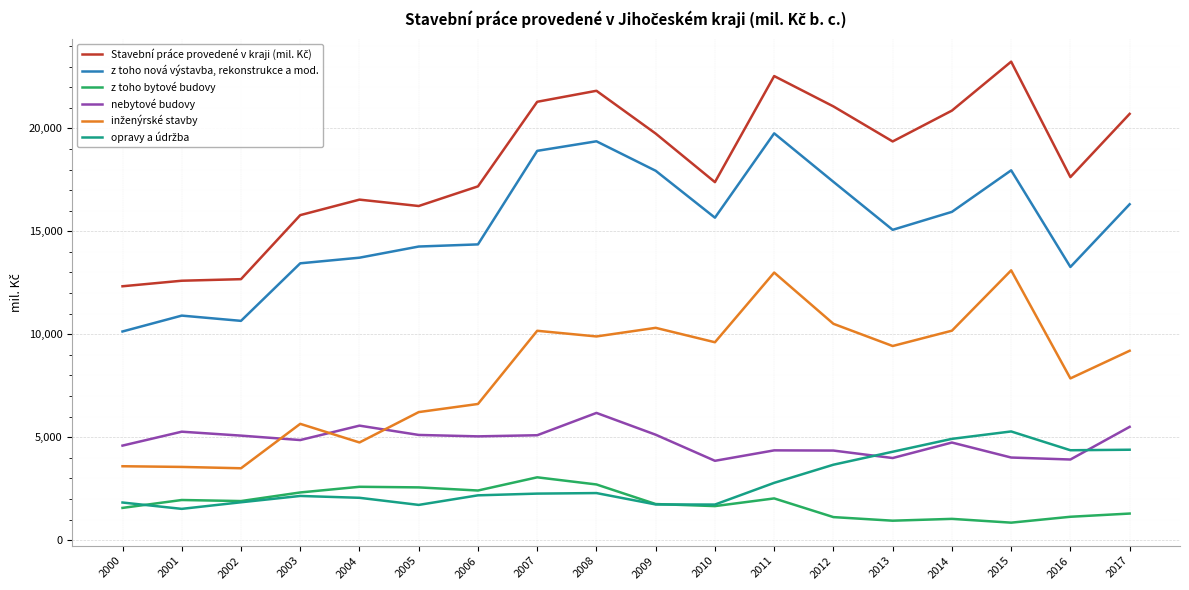

What is the difference between the highest and lowest values at 2008?

19538.0